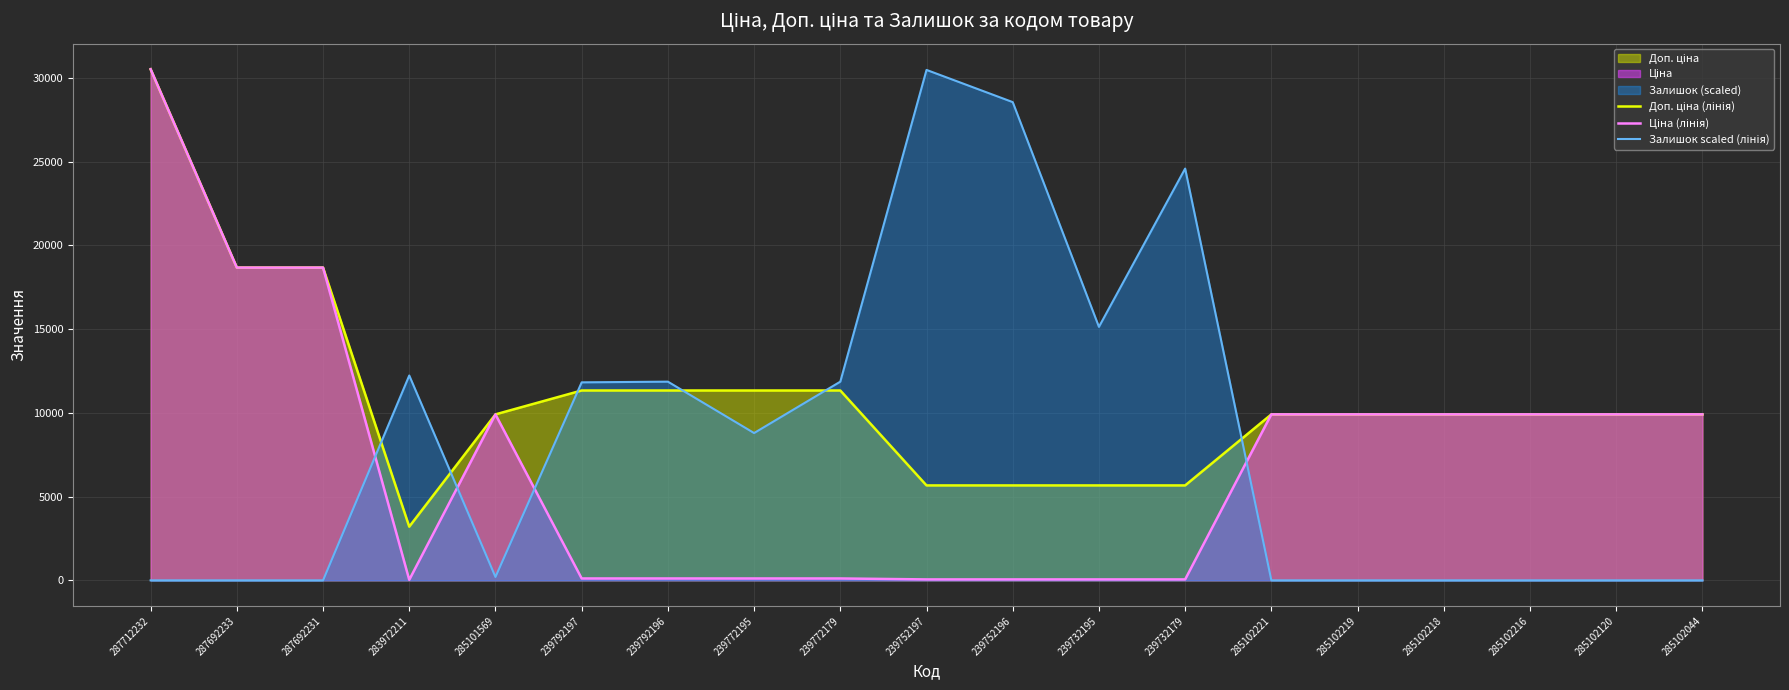

List the labels in order of Доп. ціна (лінія) value, smallest first.

283972211, 239752197, 239752196, 239732195, 239732179, 285101569, 285102221, 285102219, 285102218, 285102216, 285102120, 285102044, 239792197, 239792196, 239772195, 239772179, 287692233, 287692231, 287712232